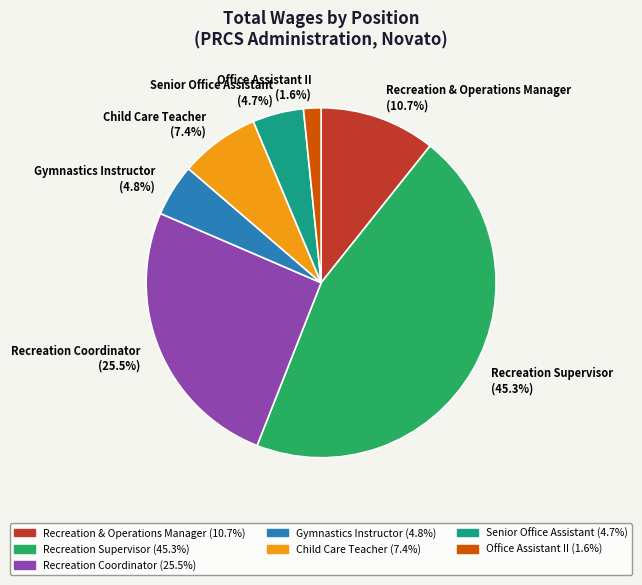

Approximately how many times larger is the value at Recreation Supervisor compared to Senior Office Assistant?

9.6